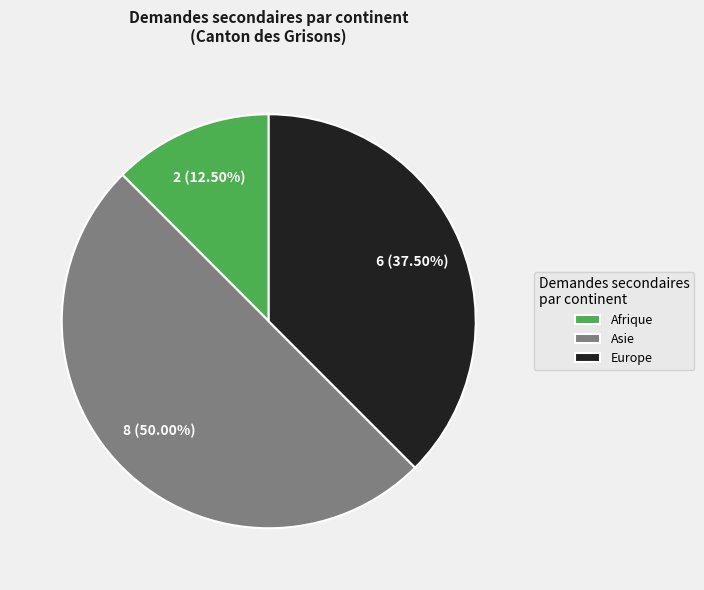

Is Europe the majority of the pie?

No